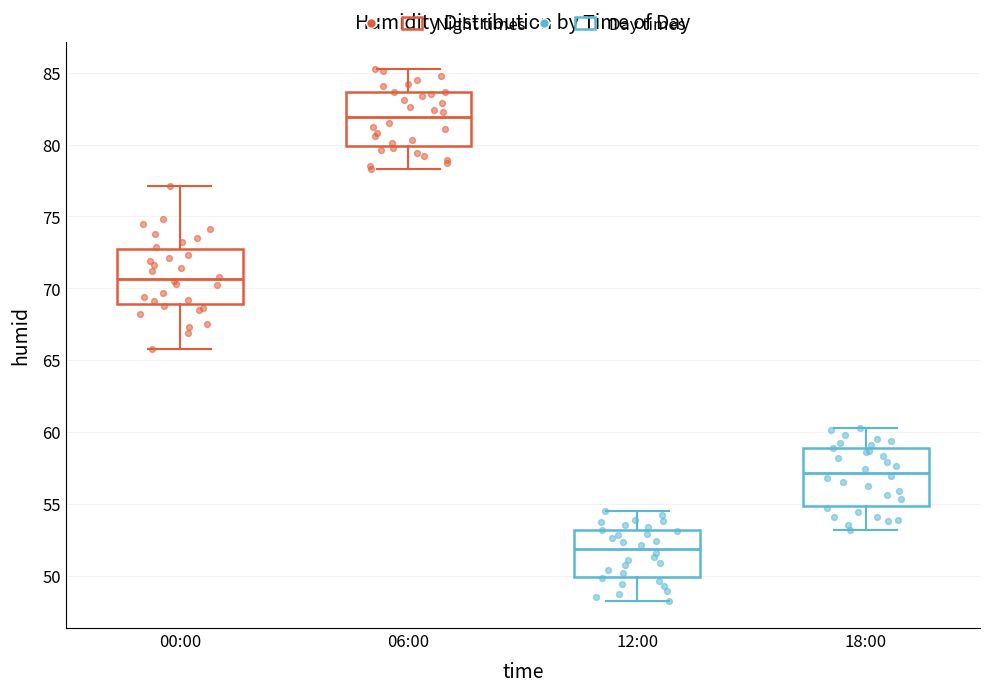

Which box has the lowest median line?

12:00